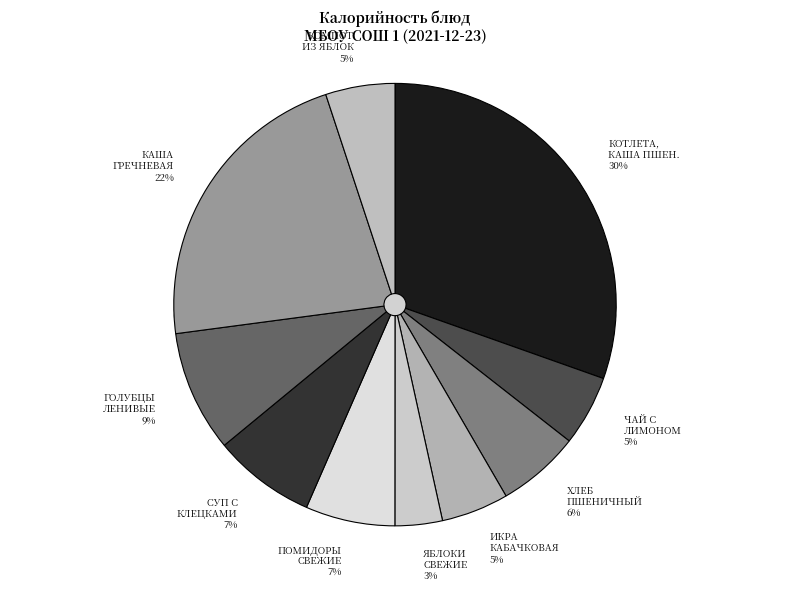

Rank the categories by value from highest to lowest.

КОТЛЕТА ГОВЯЖЬЯ, КАША ПШЕНИЧНАЯ, КАША ГРЕЧНЕВАЯ РАССЫПЧАТАЯ, ГОЛУБЦЫ ЛЕНИВЫЕ, СУП С КЛЕЦКАМИ, ПОМИДОРЫ СВЕЖИЕ, ХЛЕБ ПШЕНИЧНЫЙ, ЧАЙ С ЛИМОНОМ, КОМПОТ ИЗ ЯБЛОК, ИКРА КАБАЧКОВАЯ, ЯБЛОКИ СВЕЖИЕ